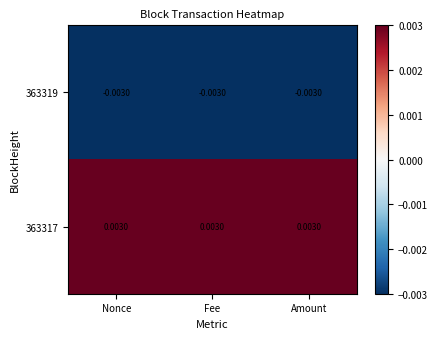

Which series has the largest total across all categories?

363317